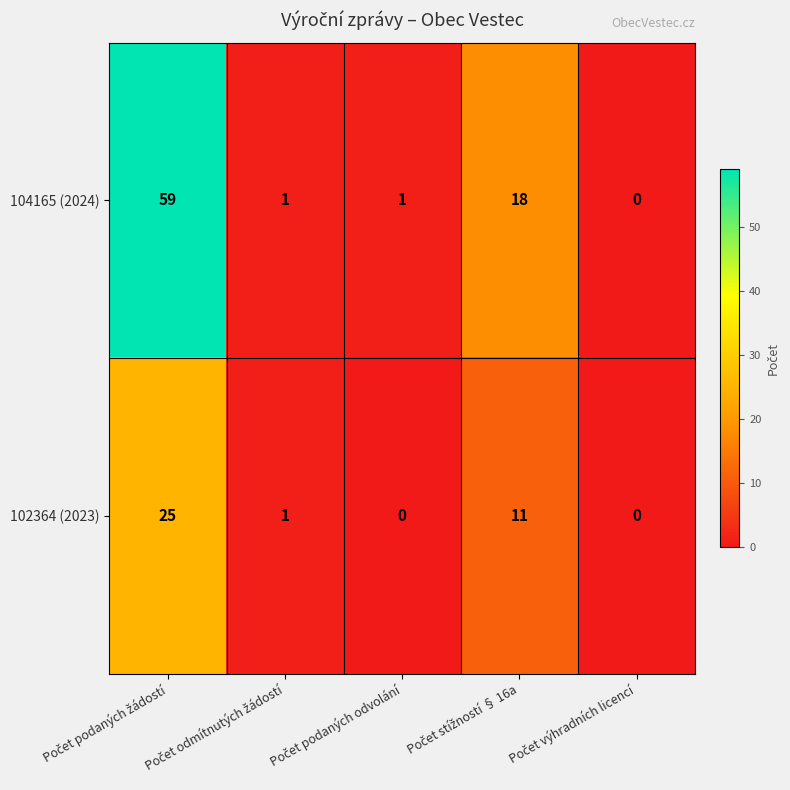

List the series in order of their overall mean, lowest first.

102364 (2023), 104165 (2024)